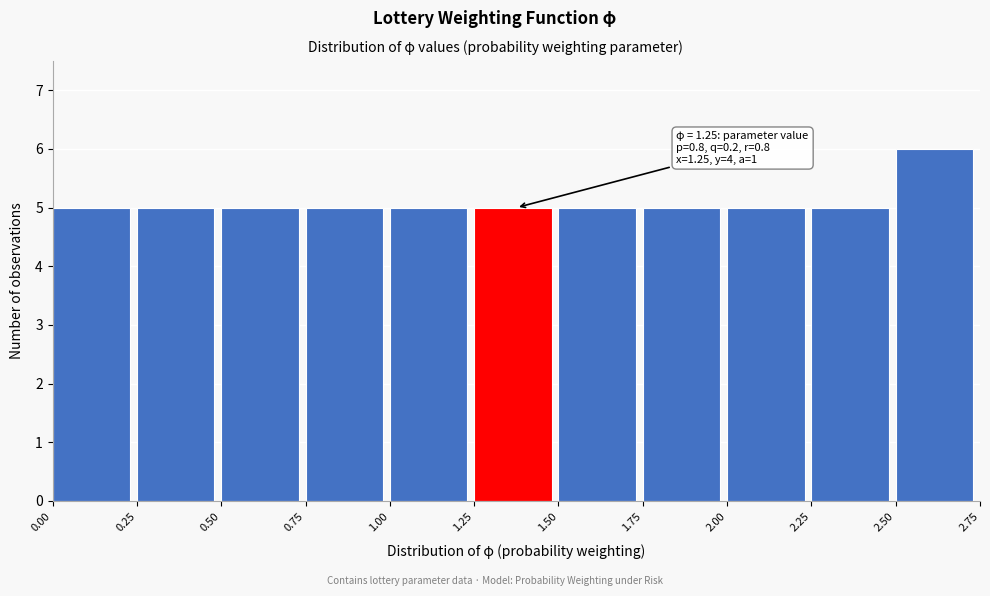

Over which range of the x-axis is the bar tallest?

2.50 to 2.75